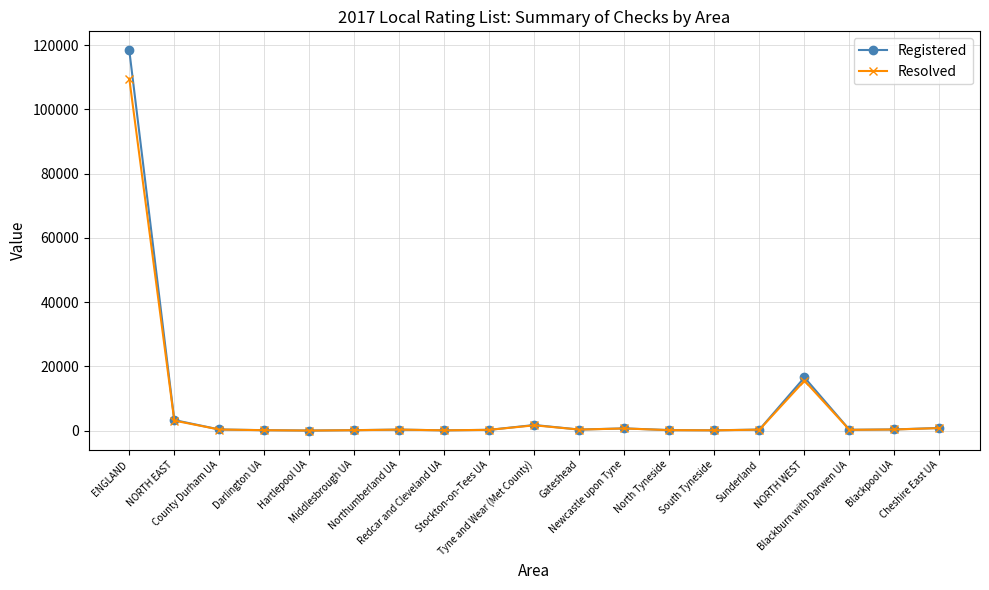

At how many categories does at least one series exceed 6141?

2